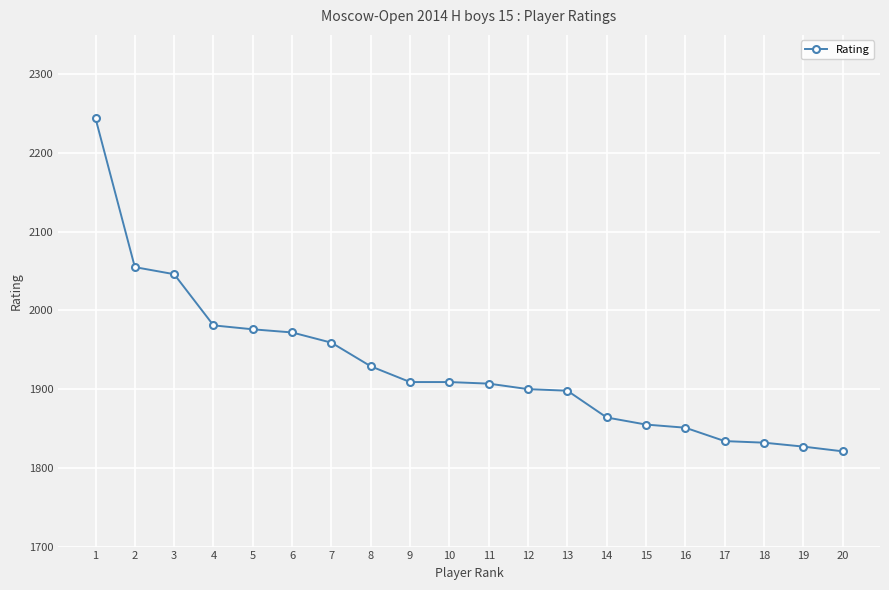

At which category does the chart reach its peak across all series?

1